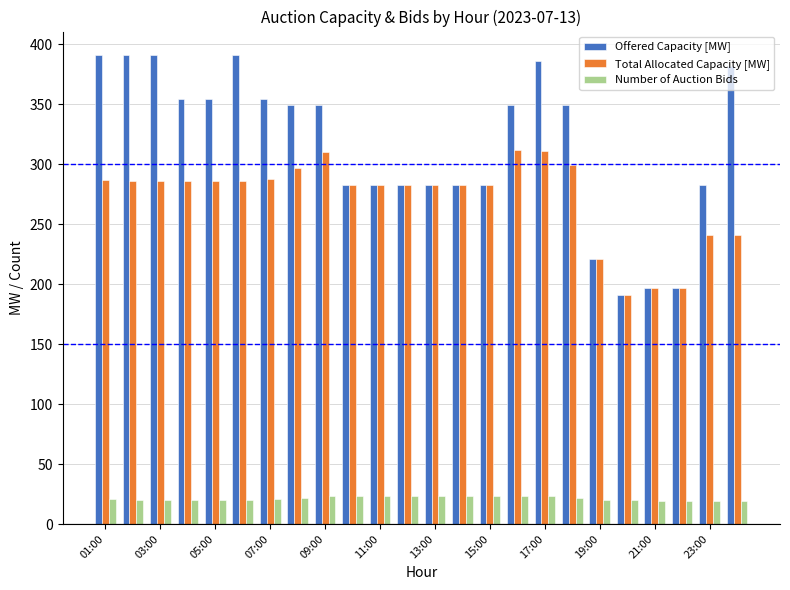

Rank the series by their maximum value, from lowest to highest.

Number of Auction Bids, Total Allocated Capacity [MW], Offered Capacity [MW]